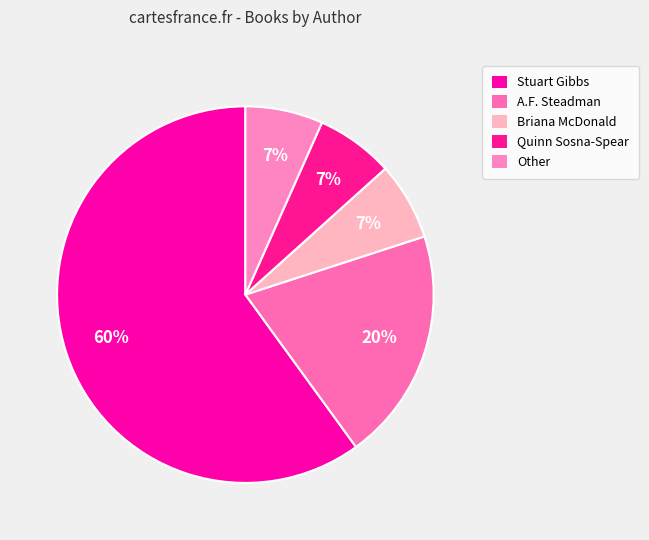

To the nearest percent, what is the combined percentage of Stuart Gibbs and A.F. Steadman?

80%